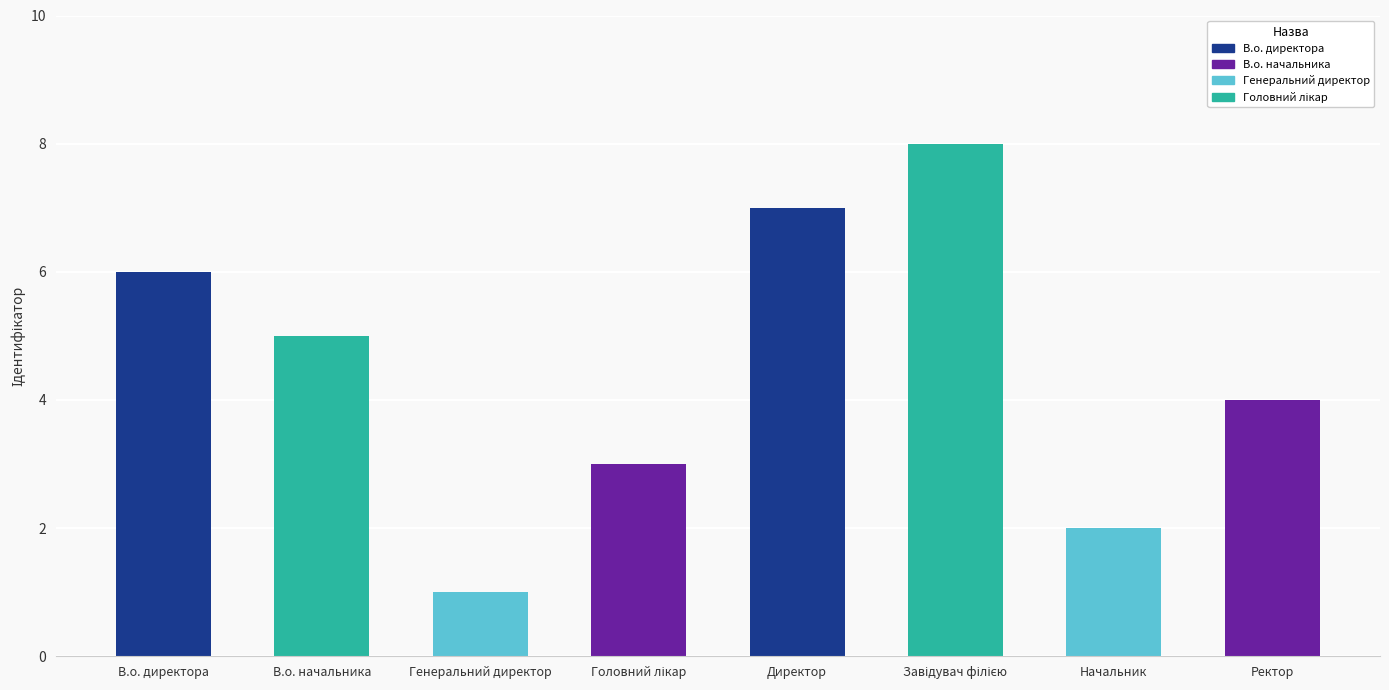

What is the label of the 2nd bar from the right?

Начальник